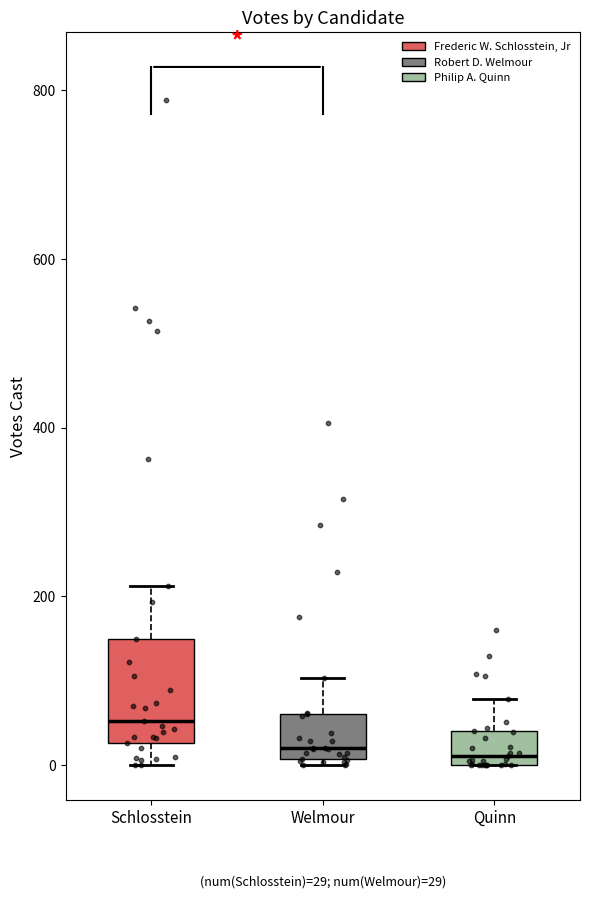

Which box is the tallest, from its lower edge to its upper edge?

Schlosstein